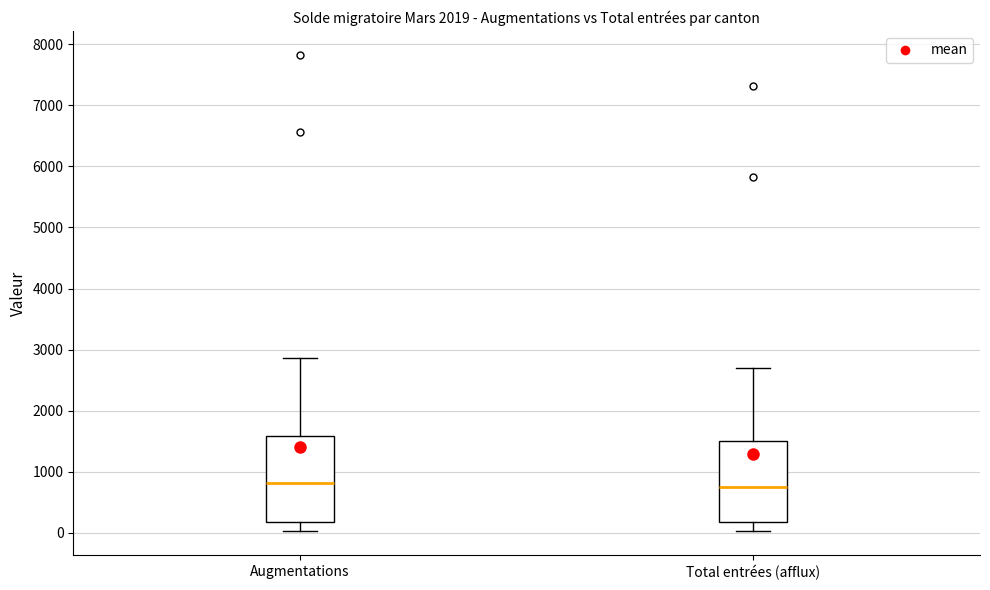

Where is the upper edge of the box for Augmentations on the y-axis? The values are not printed on the chart, so give them approximately, as read against the axis.

1600